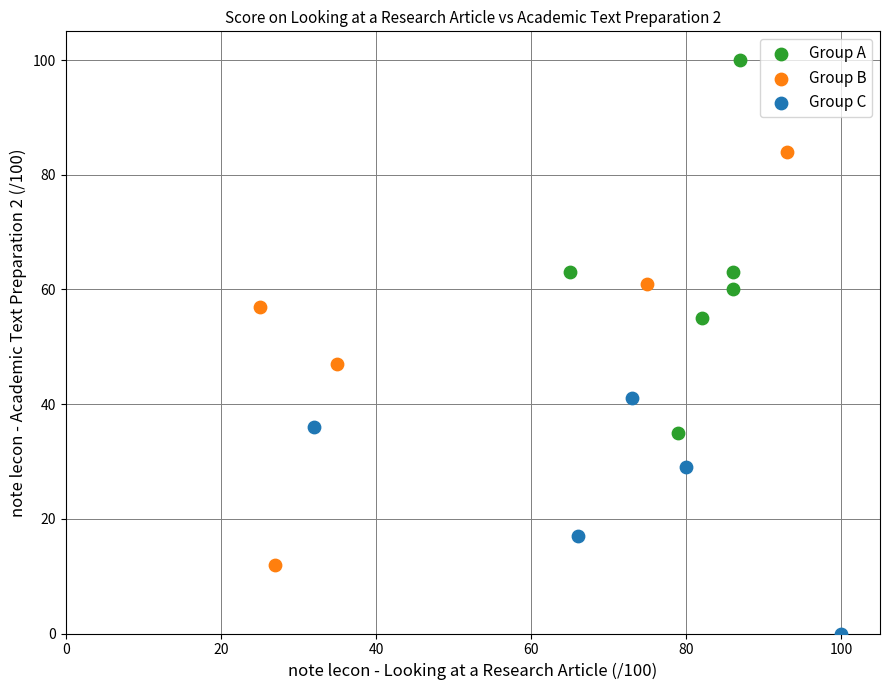

Which series reaches the minimum Y coordinate?

Group C